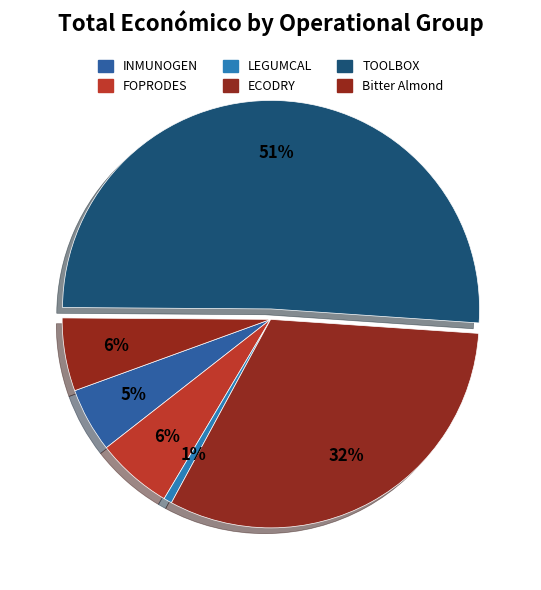

To the nearest percent, what is the combined percentage of TOOLBOX and FOPRODES?

57%